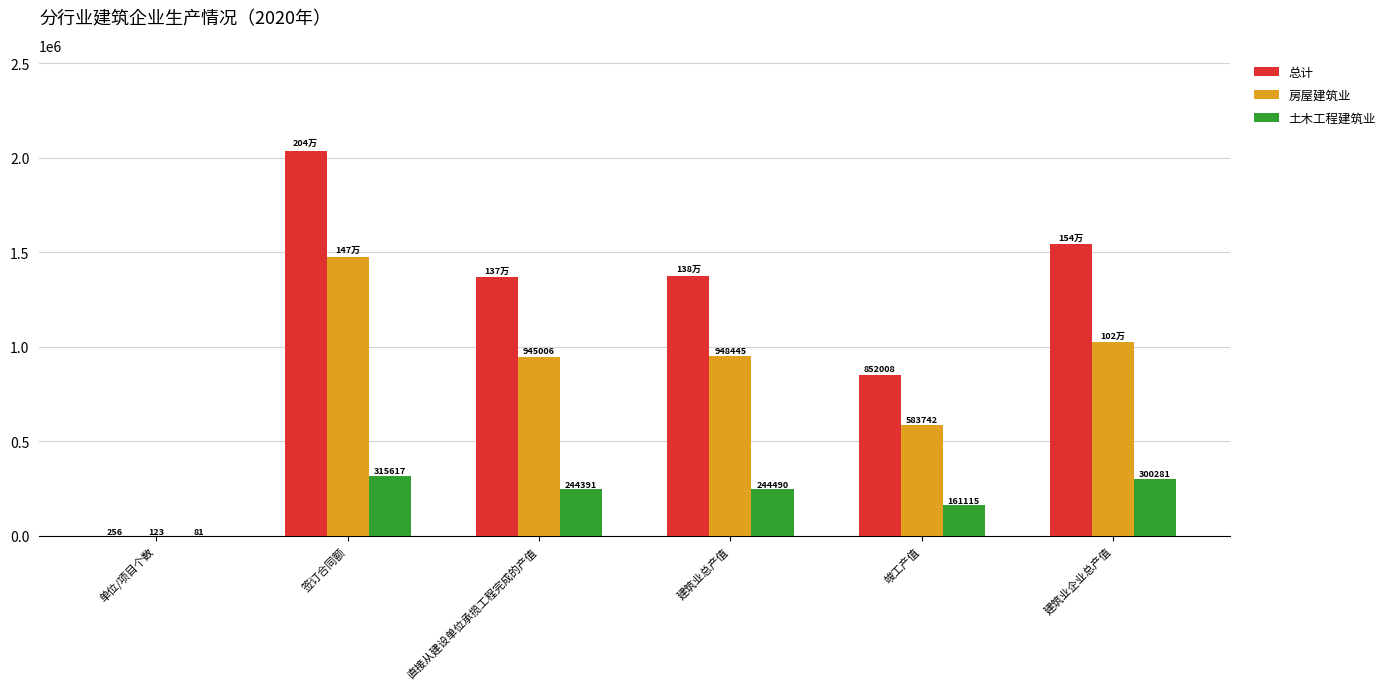

The value of 土木工程建筑业 at 建筑业总产值 is 244489.6. True or false?

True